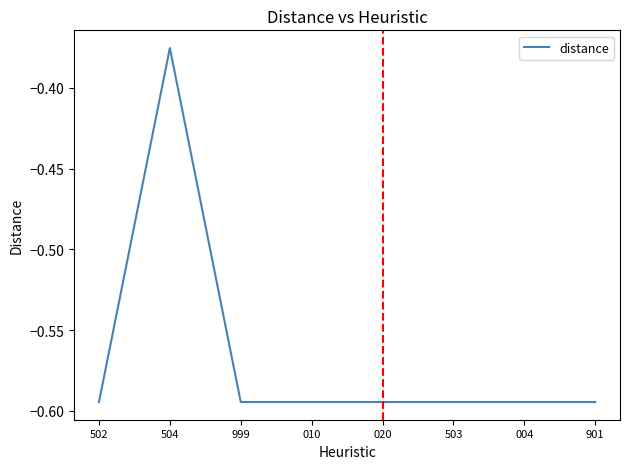

What is the sum of the values at 004 and 010?

-1.2